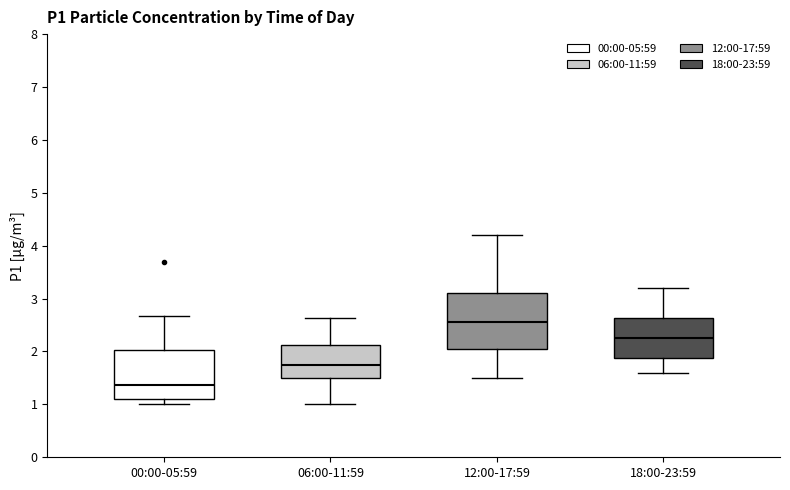

Which box's median line is the highest?

12:00-17:59